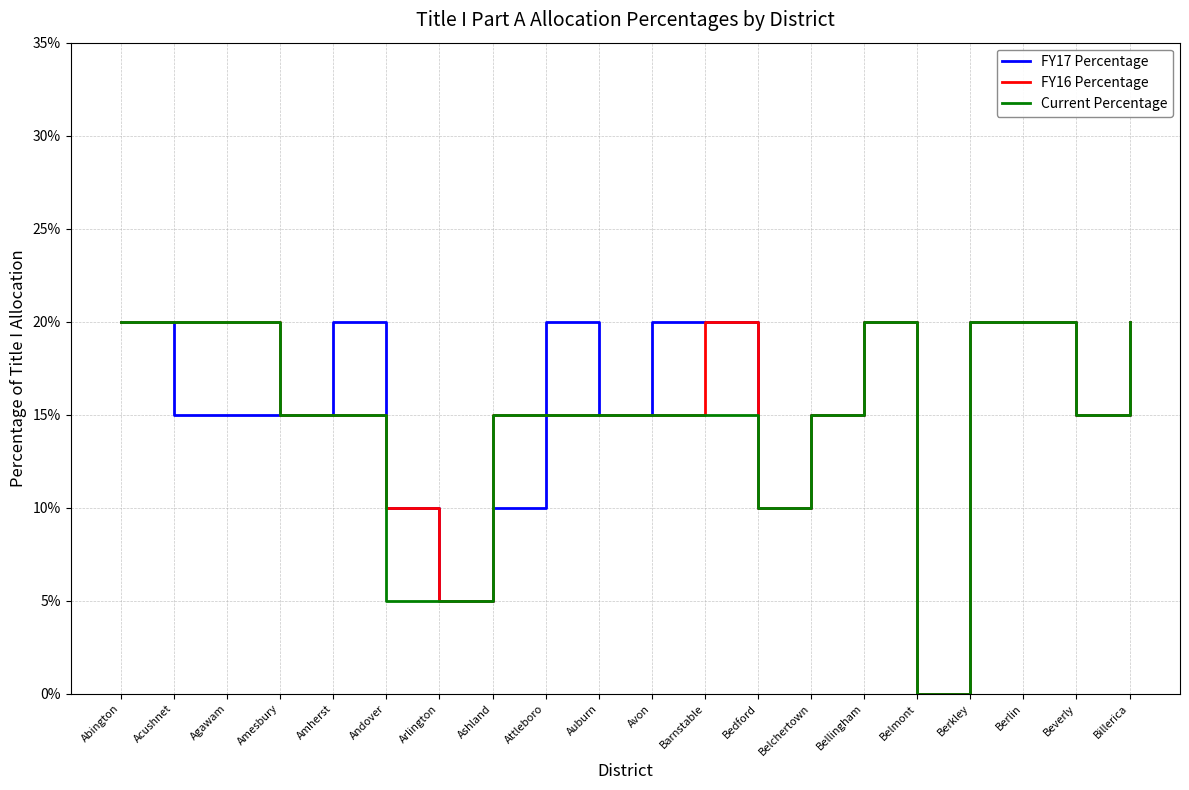

Where is FY16 Percentage nearest to the value 0?

Belmont